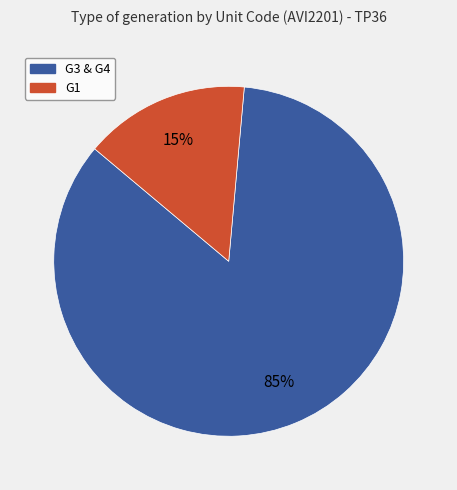

To the nearest percent, what is the average slice percentage?

50%